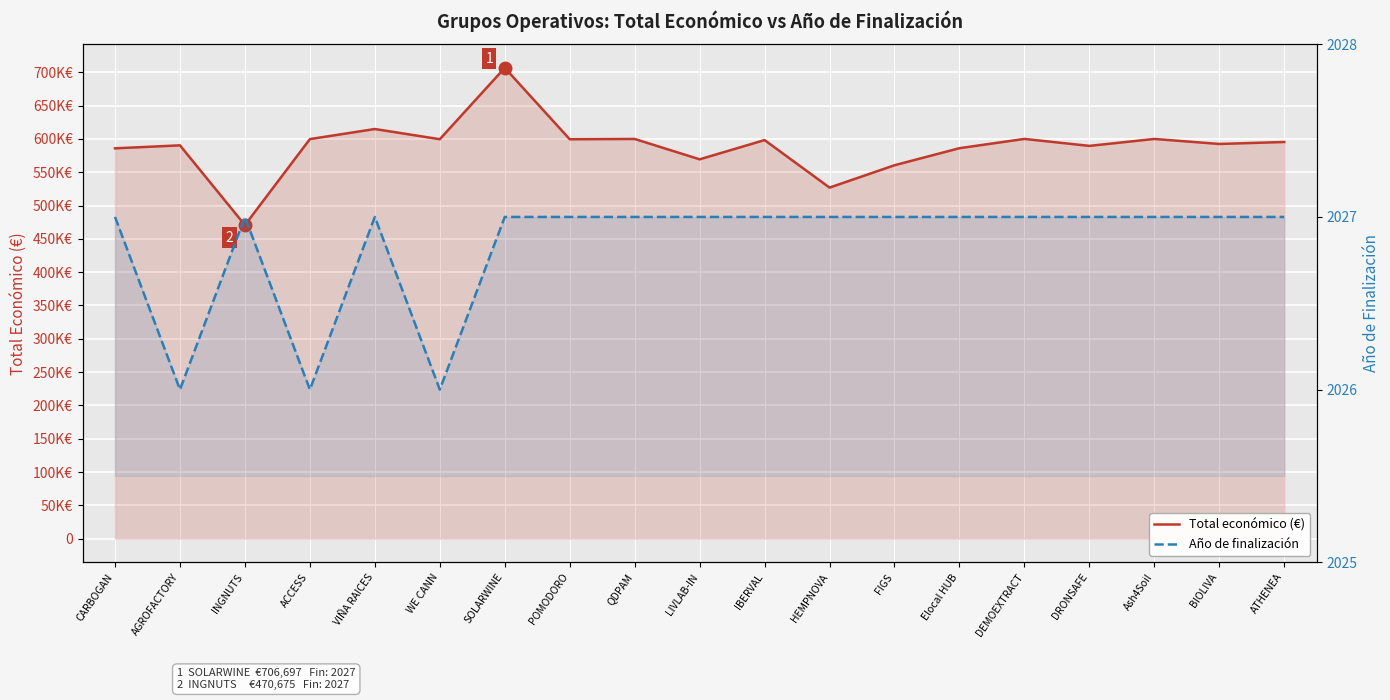

What is the label of the 3rd point from the left?

INGNUTS